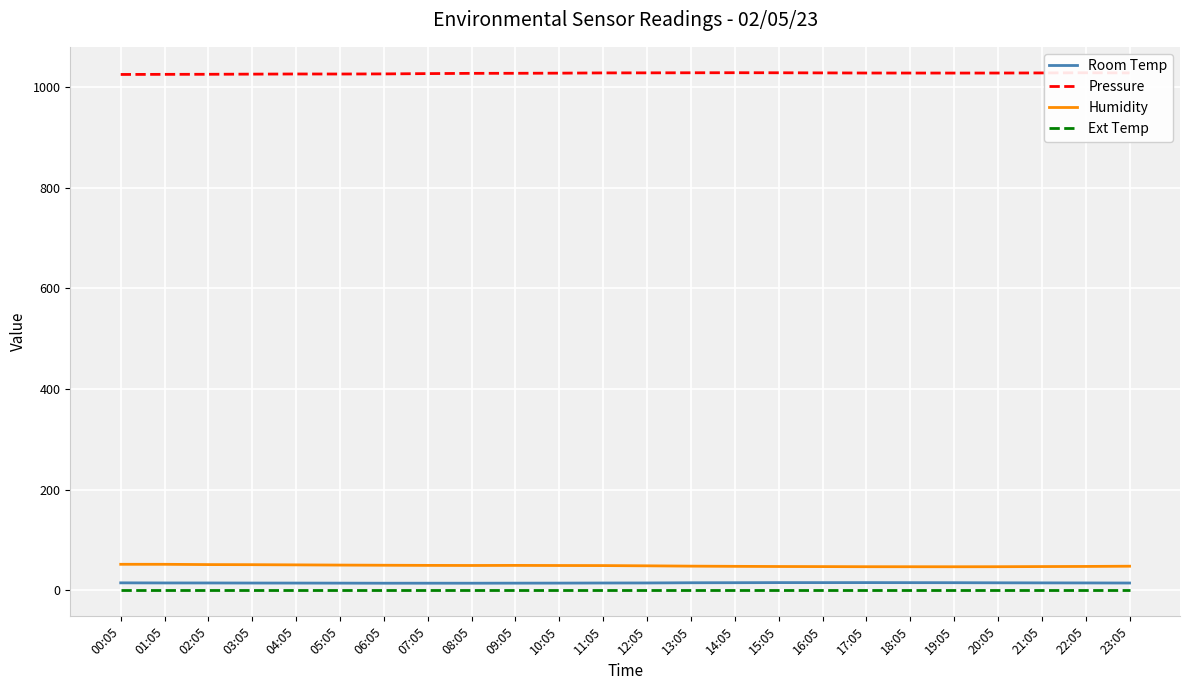

What position from the left is 04:05?

5